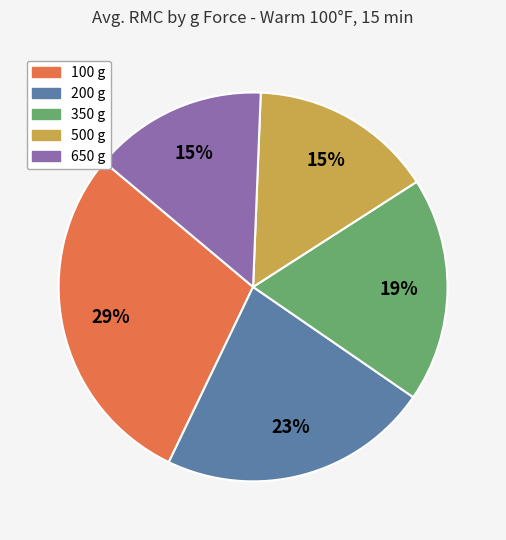

What is the largest slice in the pie chart?

100 g